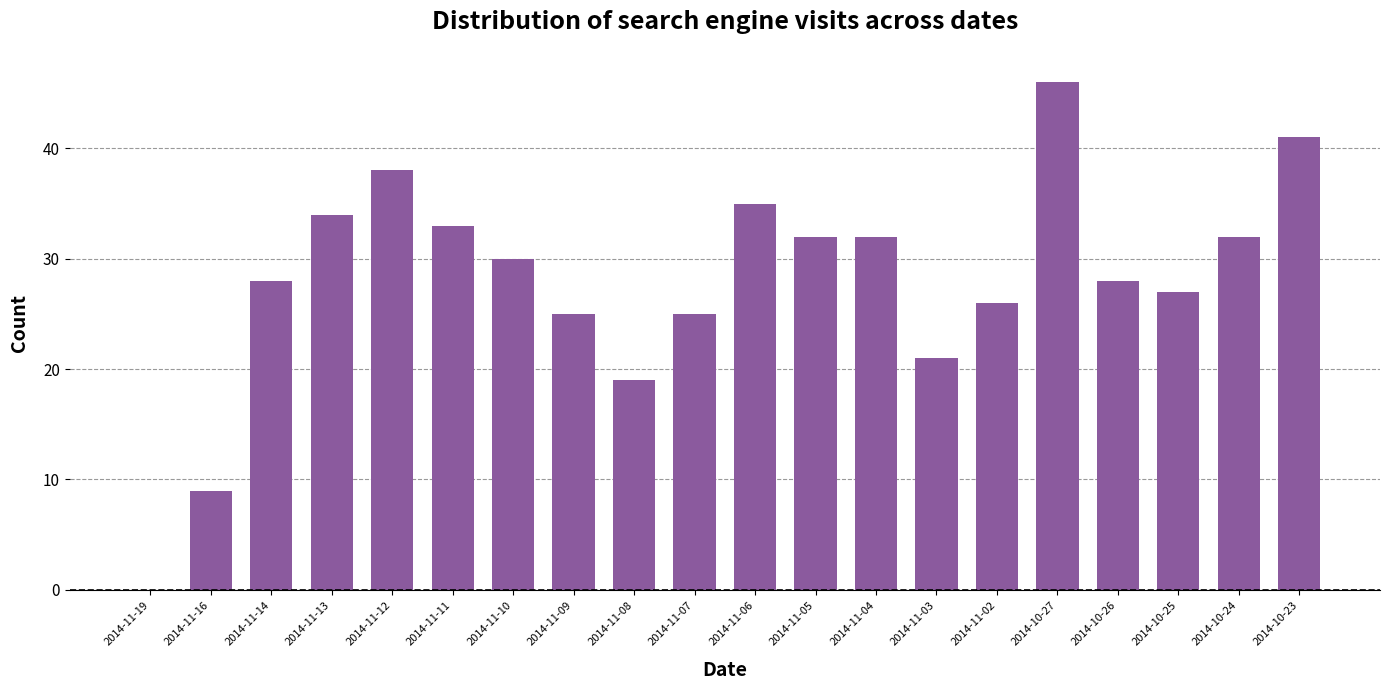

How many data points does each series have?

20